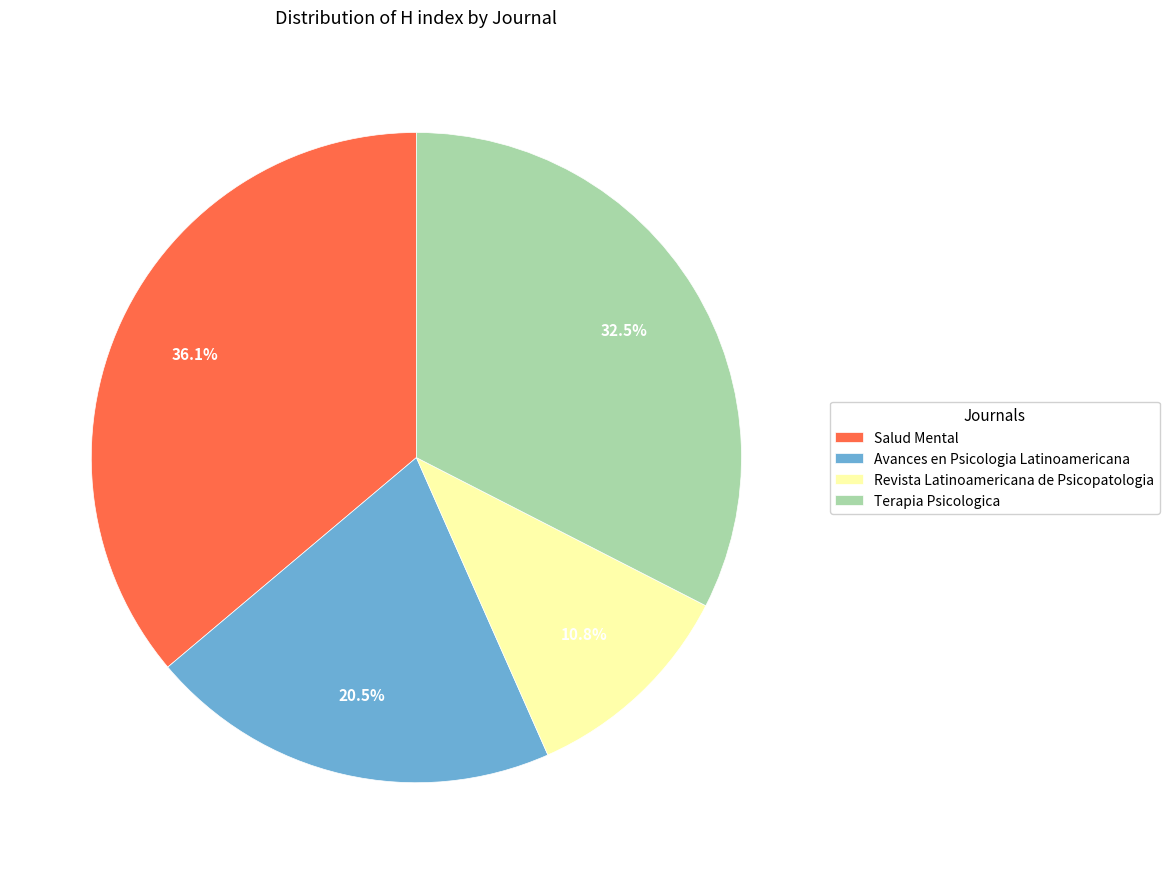

Is Terapia Psicologica the majority of the pie?

No